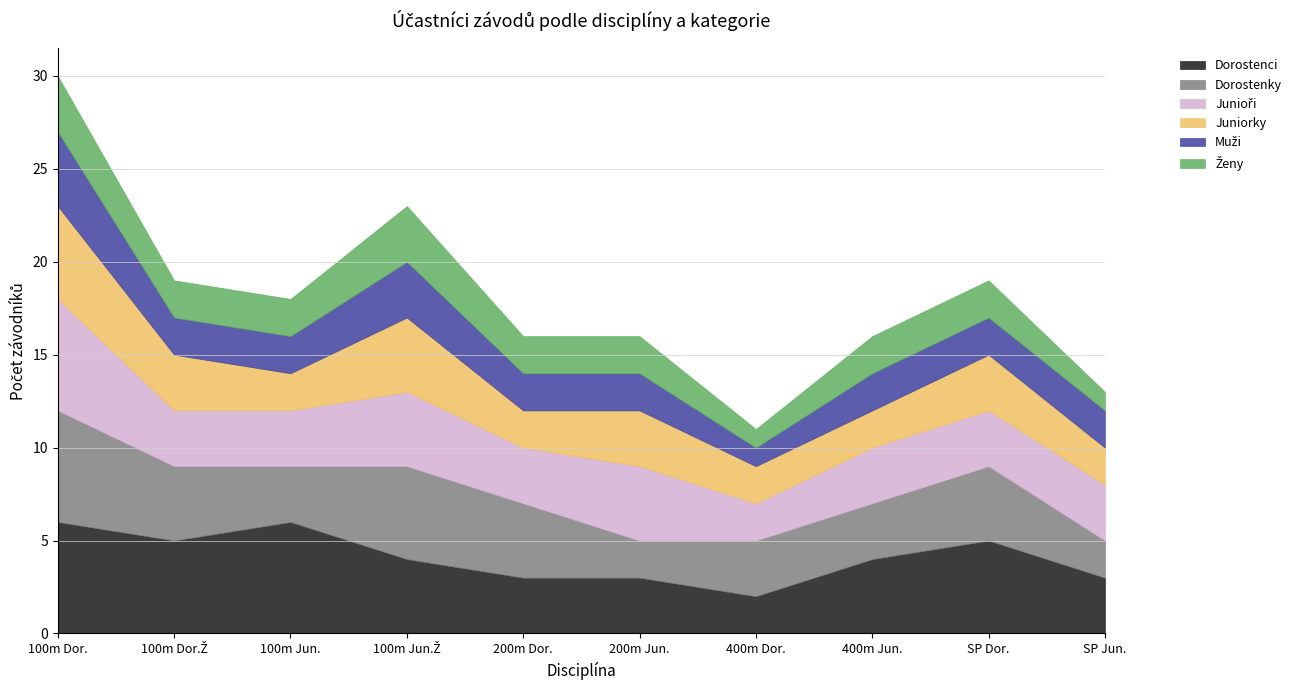

True or false: Ženy has a value of 3 at Disciplína 3.

True